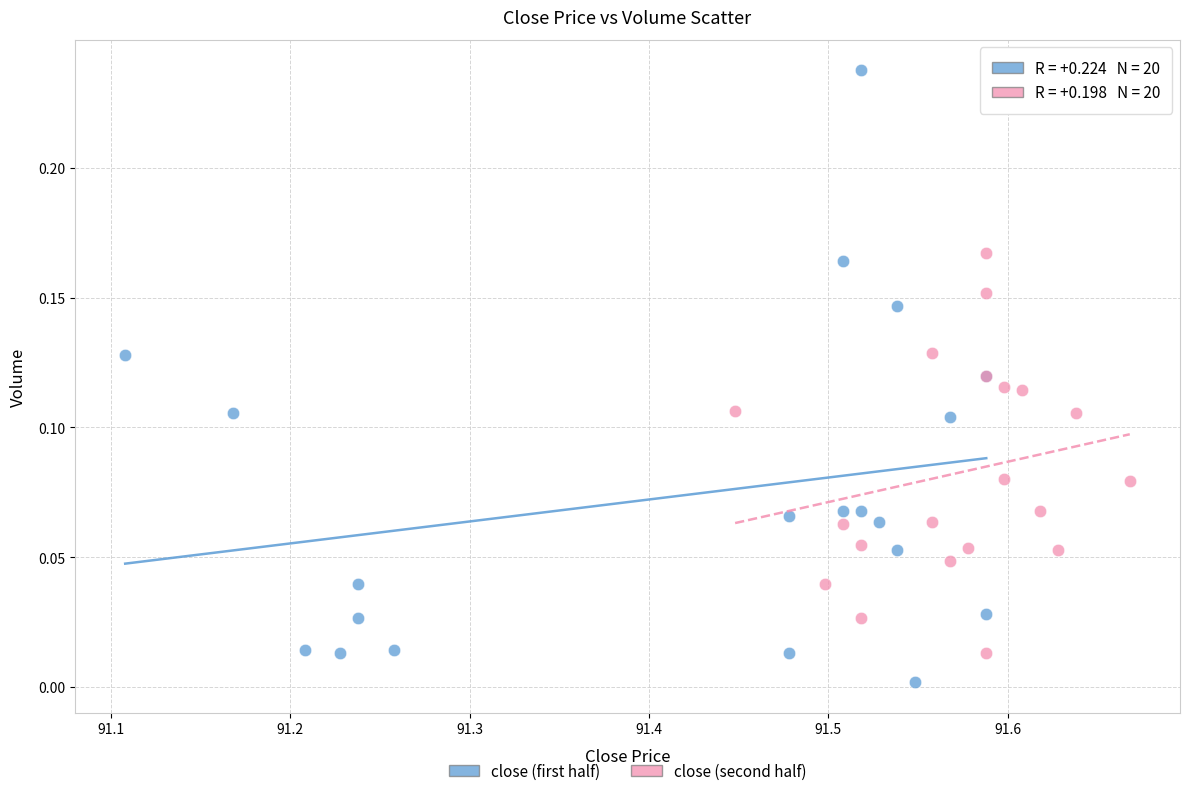

Which series reaches the maximum Y coordinate?

close (first half)